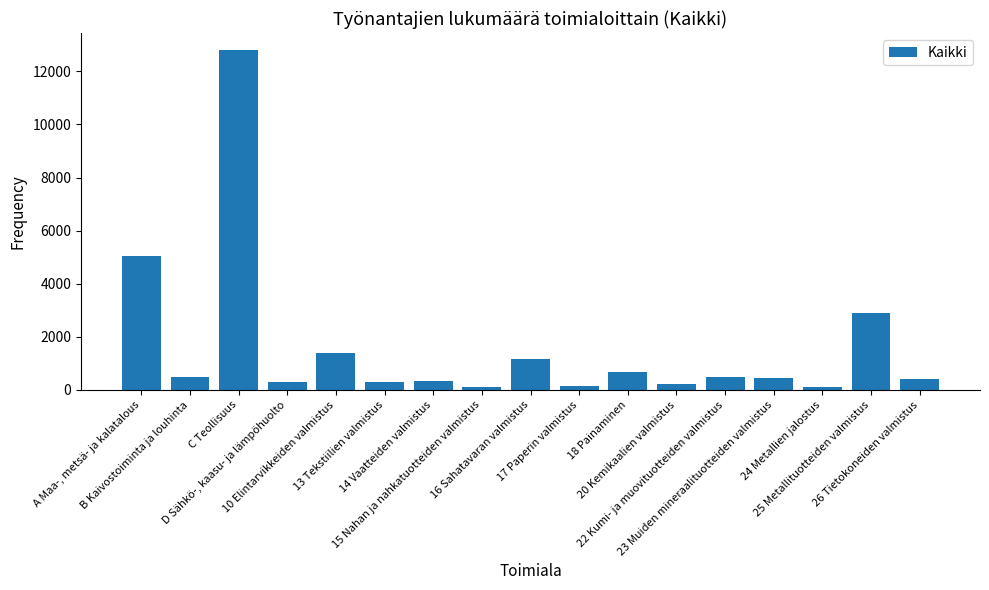

Count the number of categories in the chart.

17